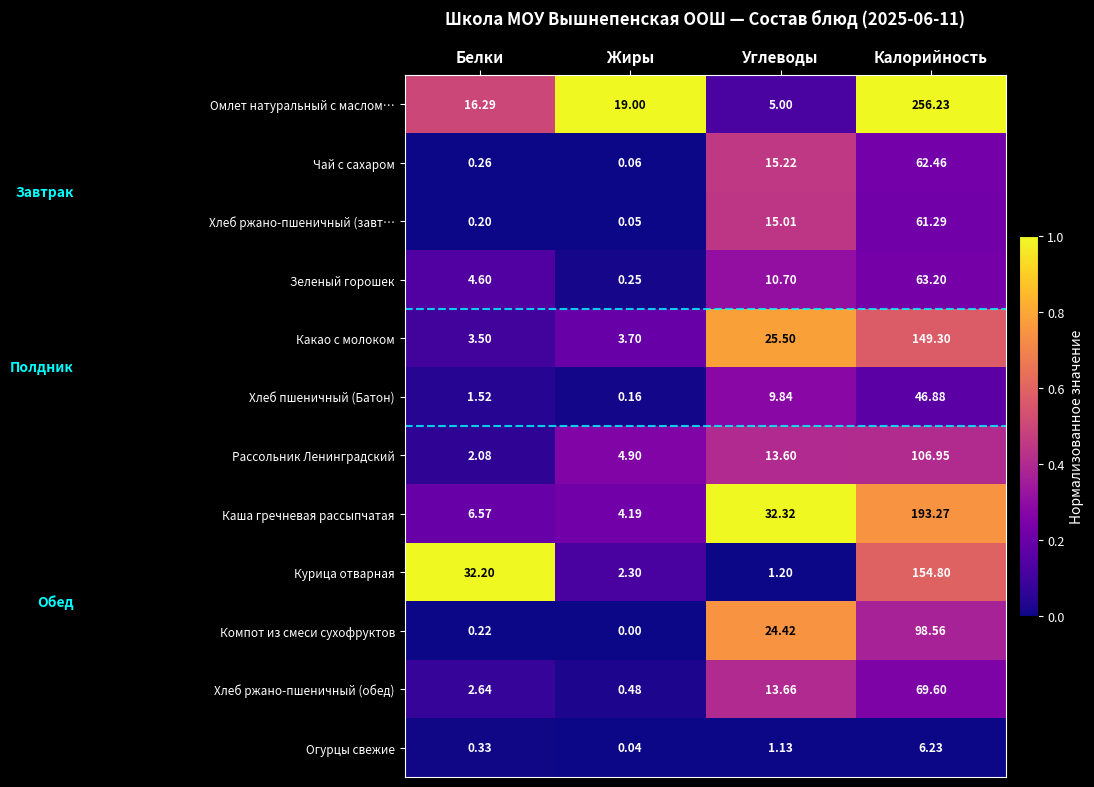

At how many categories does at least one series exceed 0?

4